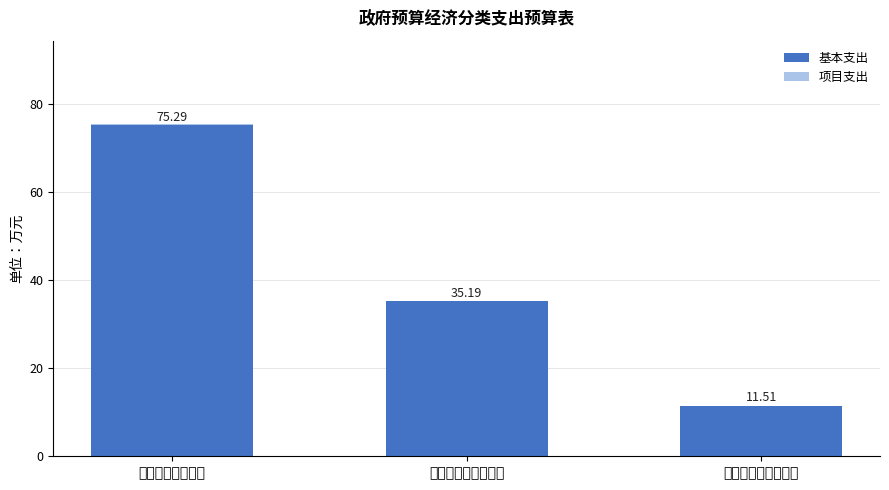

What is the sum of all 基本支出 values?

122.0